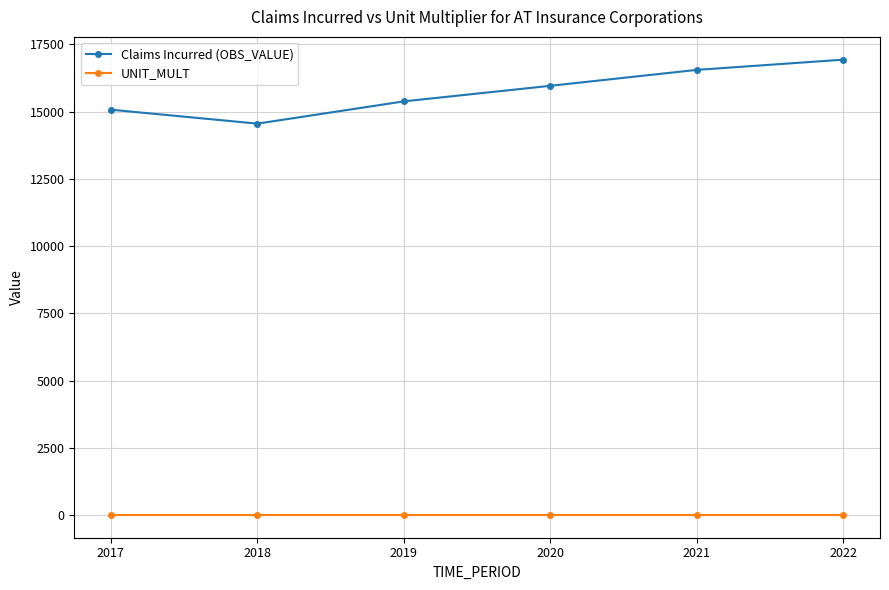

List the series in order of their peak value, lowest first.

UNIT_MULT, Claims Incurred (OBS_VALUE)